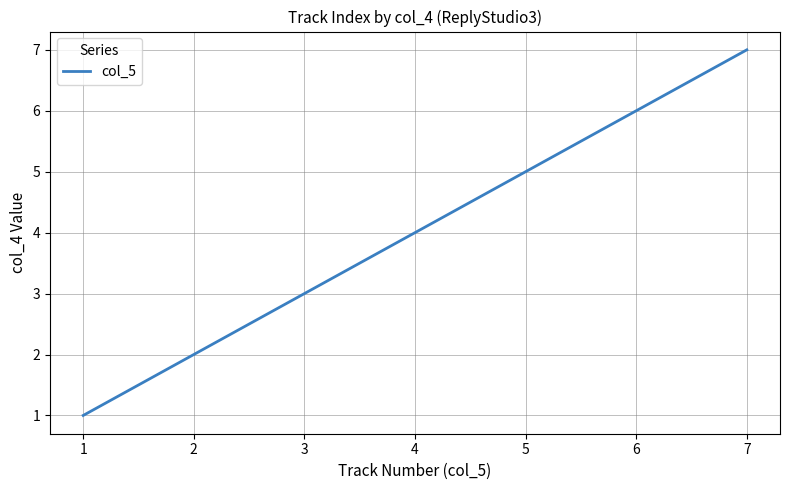

Rank the categories by value from lowest to highest.

1, 2, 3, 4, 5, 6, 7